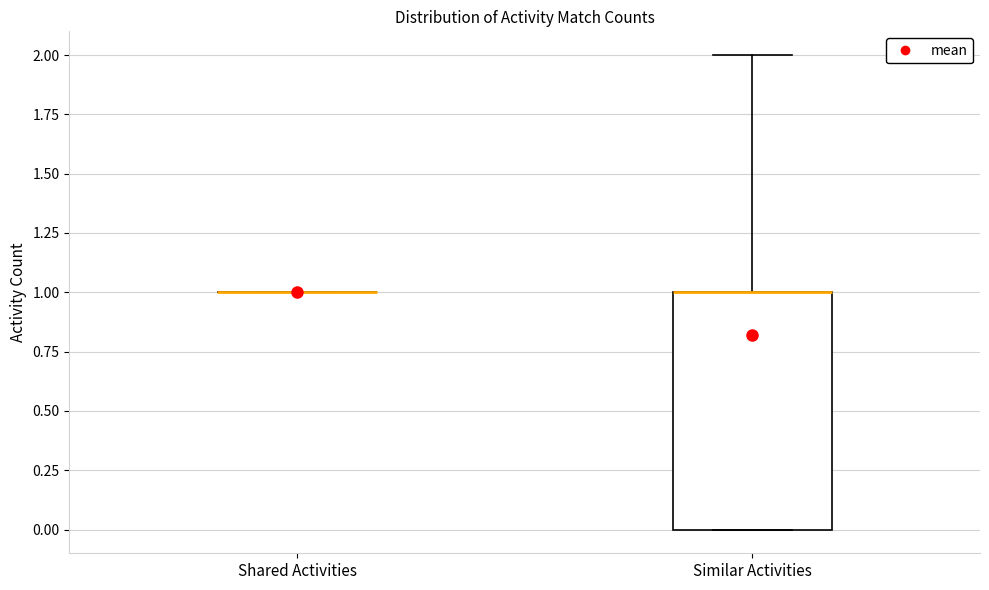

Which box is the tallest, from its lower edge to its upper edge?

Similar Activities